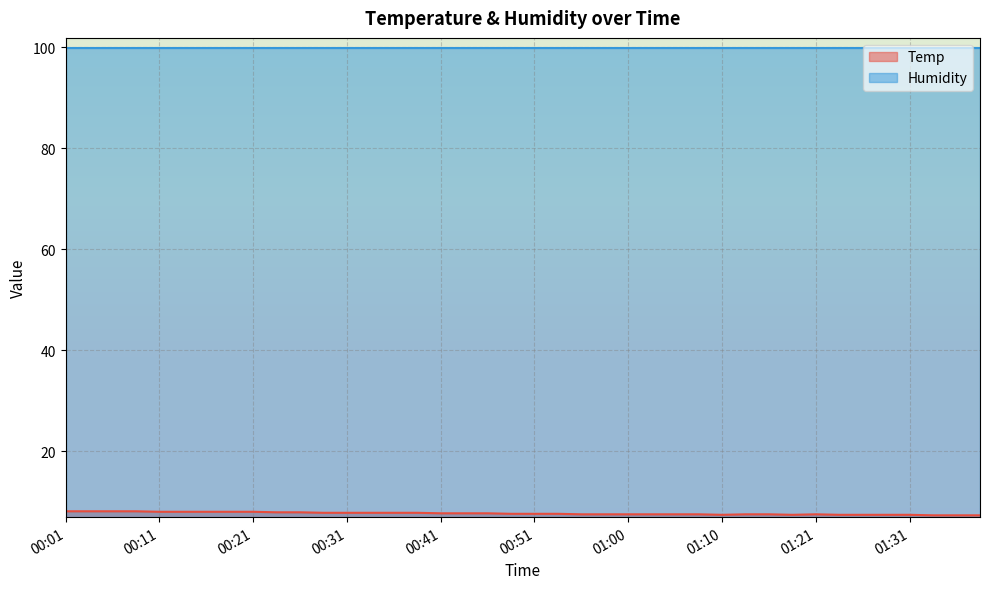

Rank the categories by value from highest to lowest.

00:01, 00:04, 00:06, 00:09, 00:11, 00:14, 00:16, 00:19, 00:21, 00:23, 00:26, 00:28, 00:31, 00:33, 00:36, 00:38, 00:41, 00:43, 00:46, 00:48, 00:51, 00:53, 00:56, 00:58, 01:00, 01:03, 01:05, 01:08, 01:13, 01:16, 01:21, 01:10, 01:18, 01:23, 01:26, 01:29, 01:31, 01:34, 01:36, 01:39